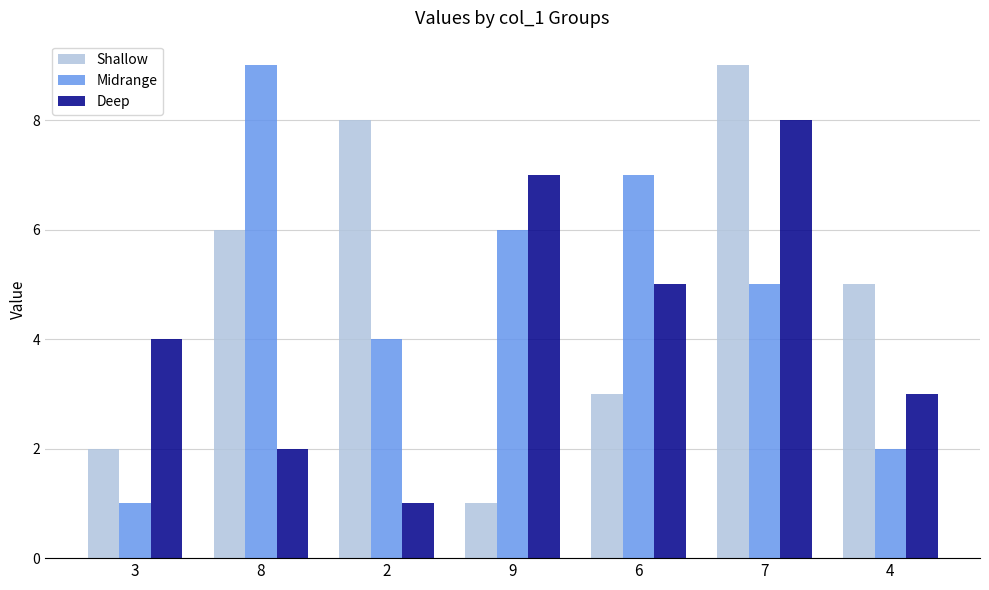

What is the highest value of the Shallow series?

9